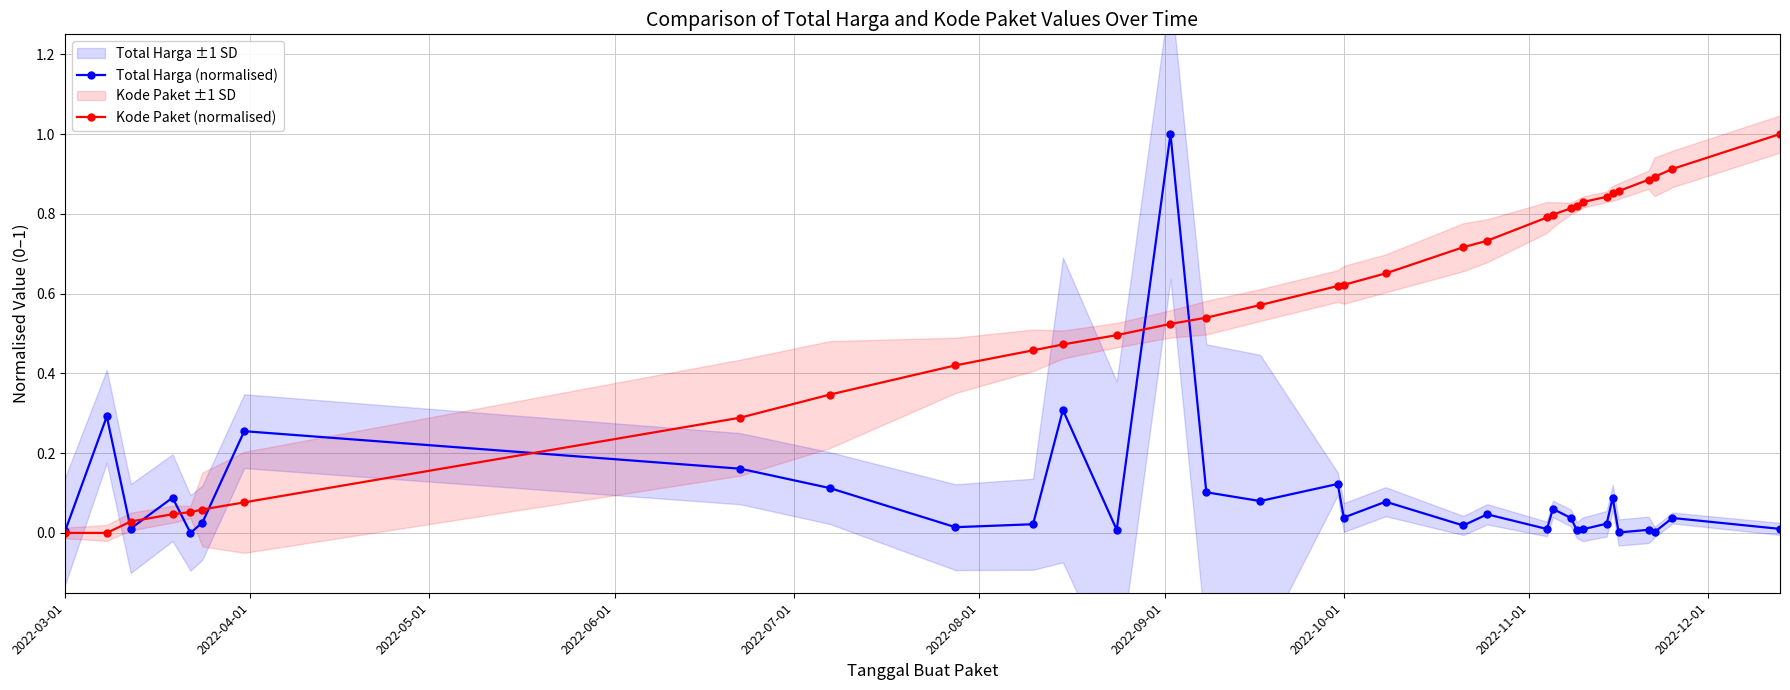

True or false: Total Harga (normalised) has more than 1 points higher than both neighbors.

True